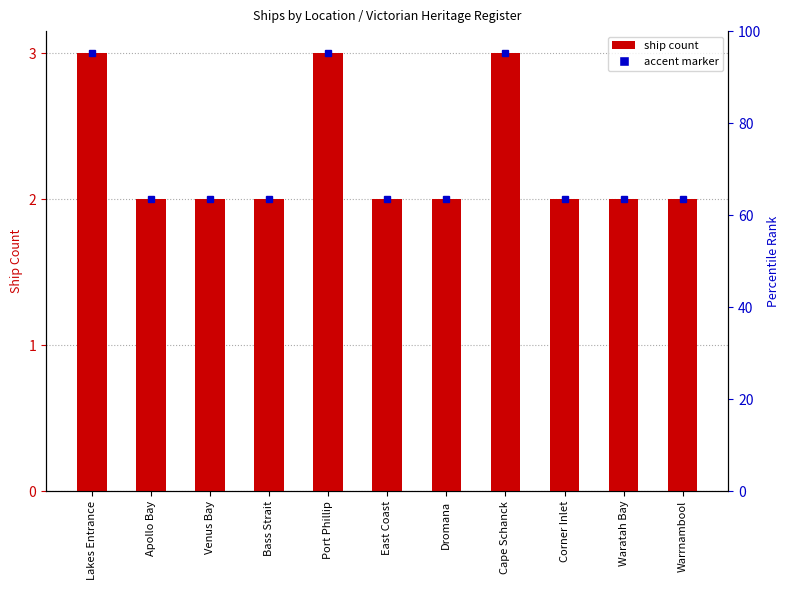

Which has a higher value, Waratah Bay or Dromana?

Waratah Bay